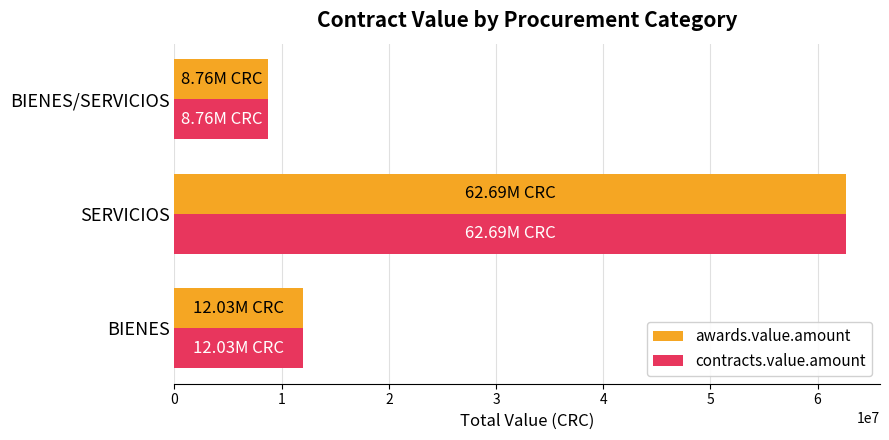

What is the sum of all awards.value.amount values?

83476070.8